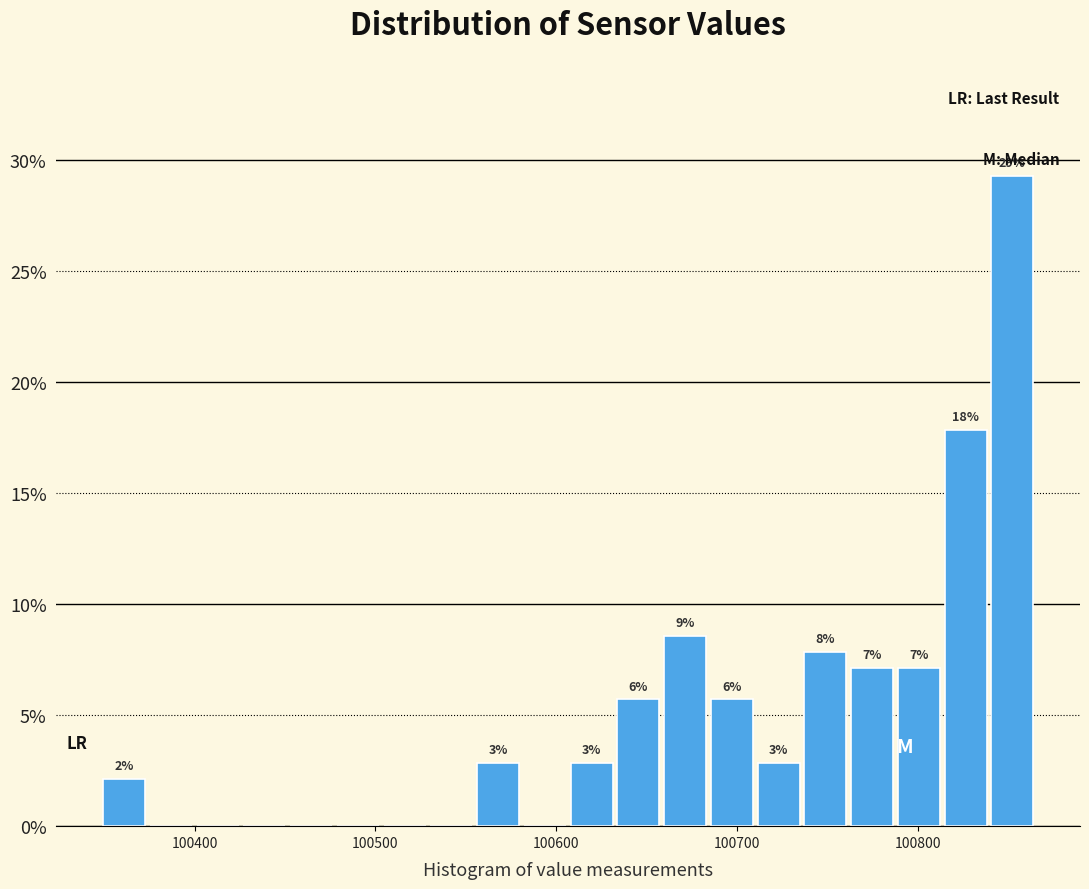

Read against the x-axis, roughly where is the centre of the tallest bar?

100850